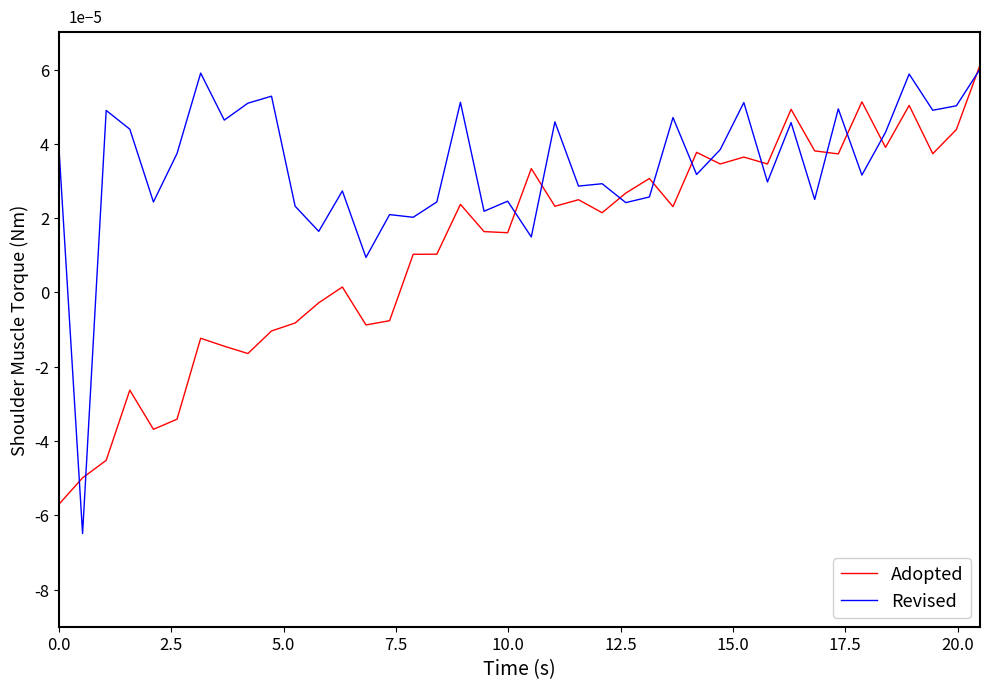

Is this an area chart (filled region under the line)?

No